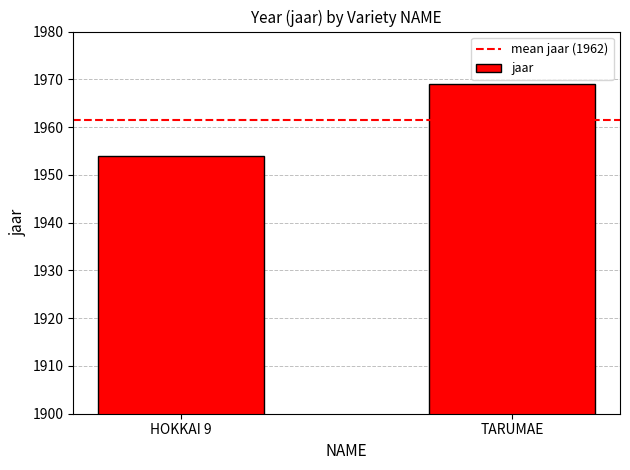

The value at TARUMAE is 537. True or false?

False